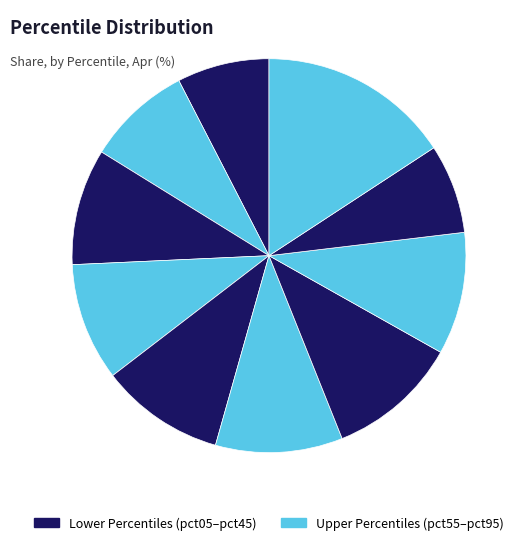

Count the number of slices in the pie.

10